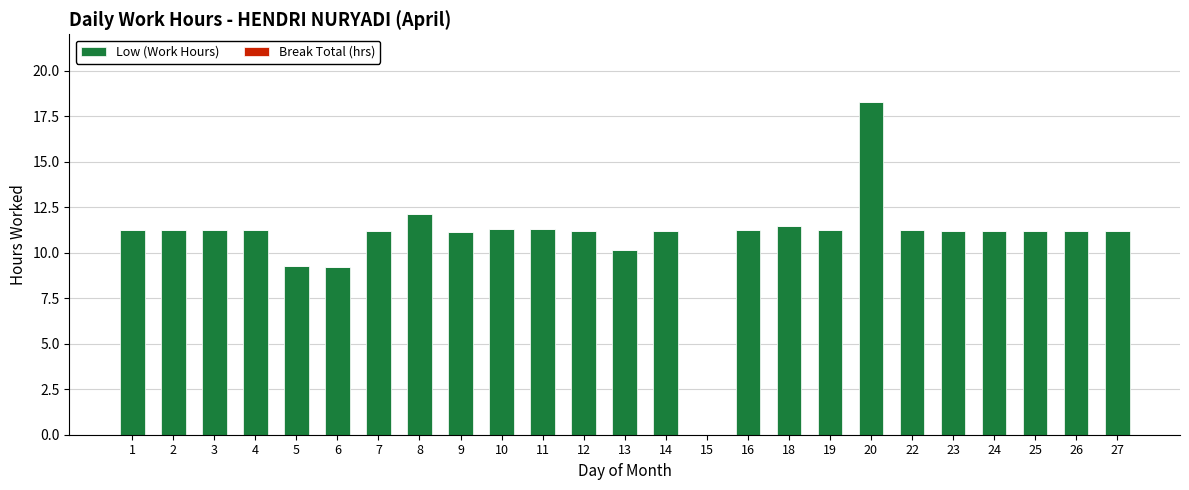

What is the greatest value displayed?

18.3